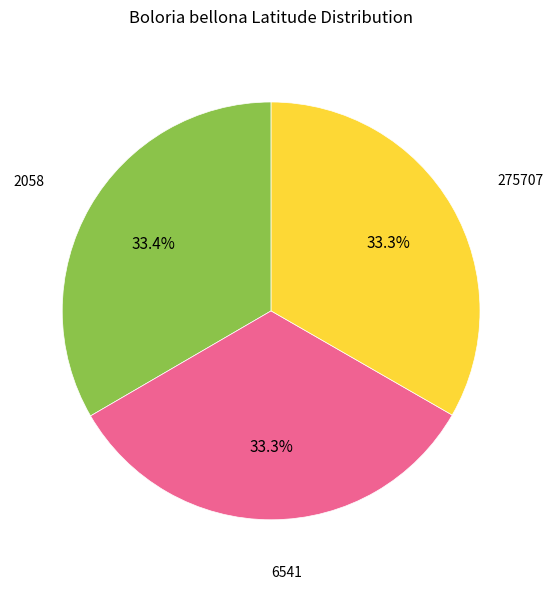

Is there a majority slice in this chart?

No